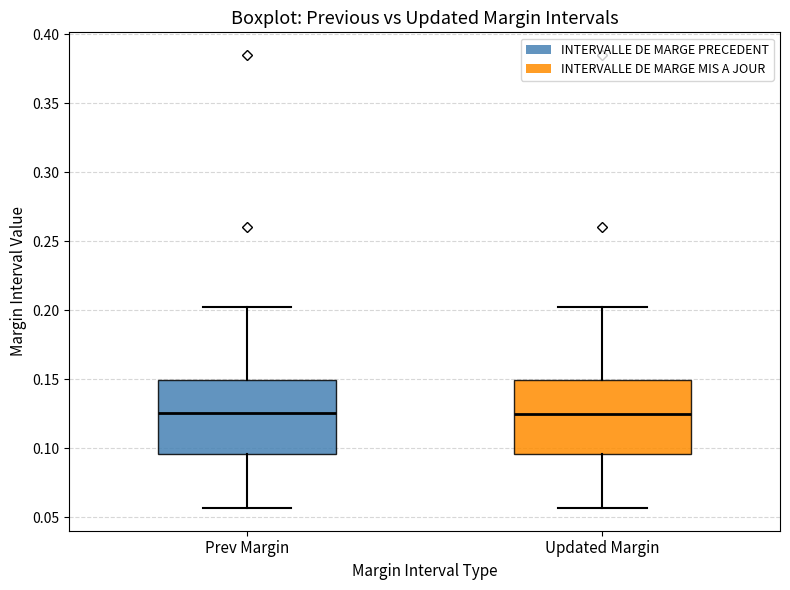

Reading left to right, transcribe this box plot: for each box, give where its median line is, the range the box spans, and where its two whiskers end, as read against the y-axis. The values are not printed on the chart, so give them approximately, as read against the axis.

Prev Margin: median 0.125, box 0.095 to 0.150, whiskers 0.055 to 0.200
Updated Margin: median 0.125, box 0.095 to 0.150, whiskers 0.055 to 0.200